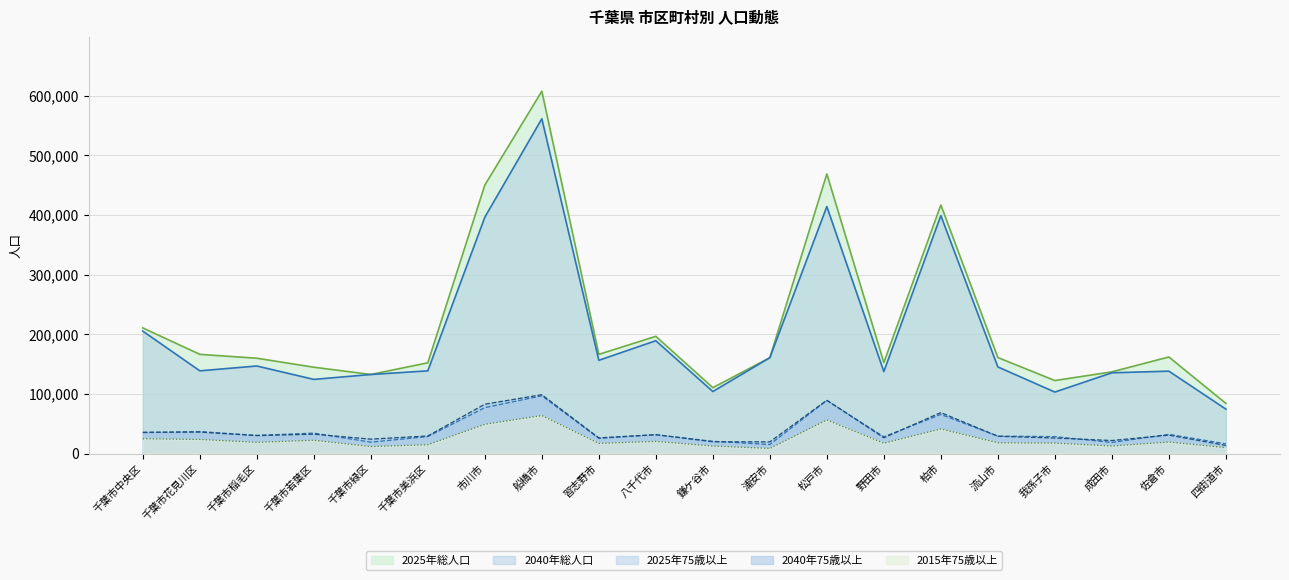

What are all the series names shown in the legend?

2025年総人口, 2040年総人口, 2025年75歳以上, 2040年75歳以上, 2015年75歳以上